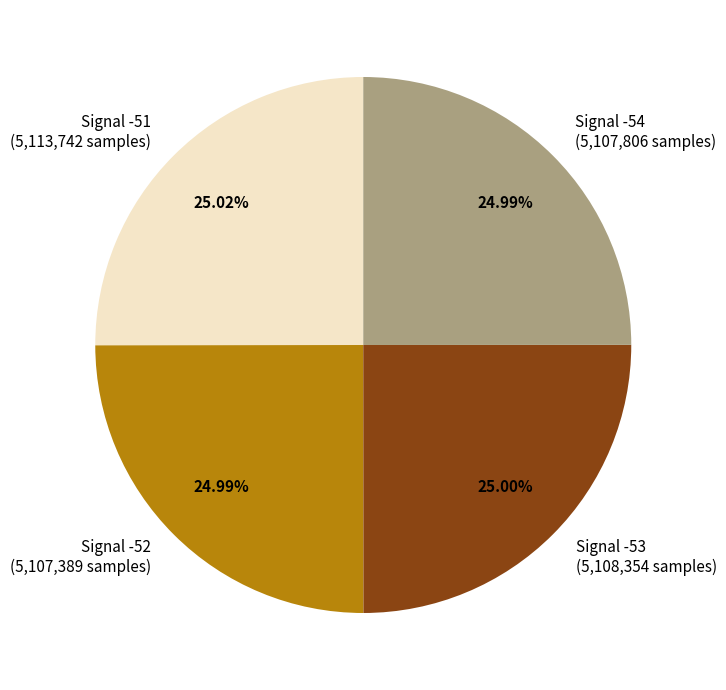

Combined, do Signal -51 (5,113,742 samples) and Signal -54 (5,107,806 samples) account for over 50%?

Yes